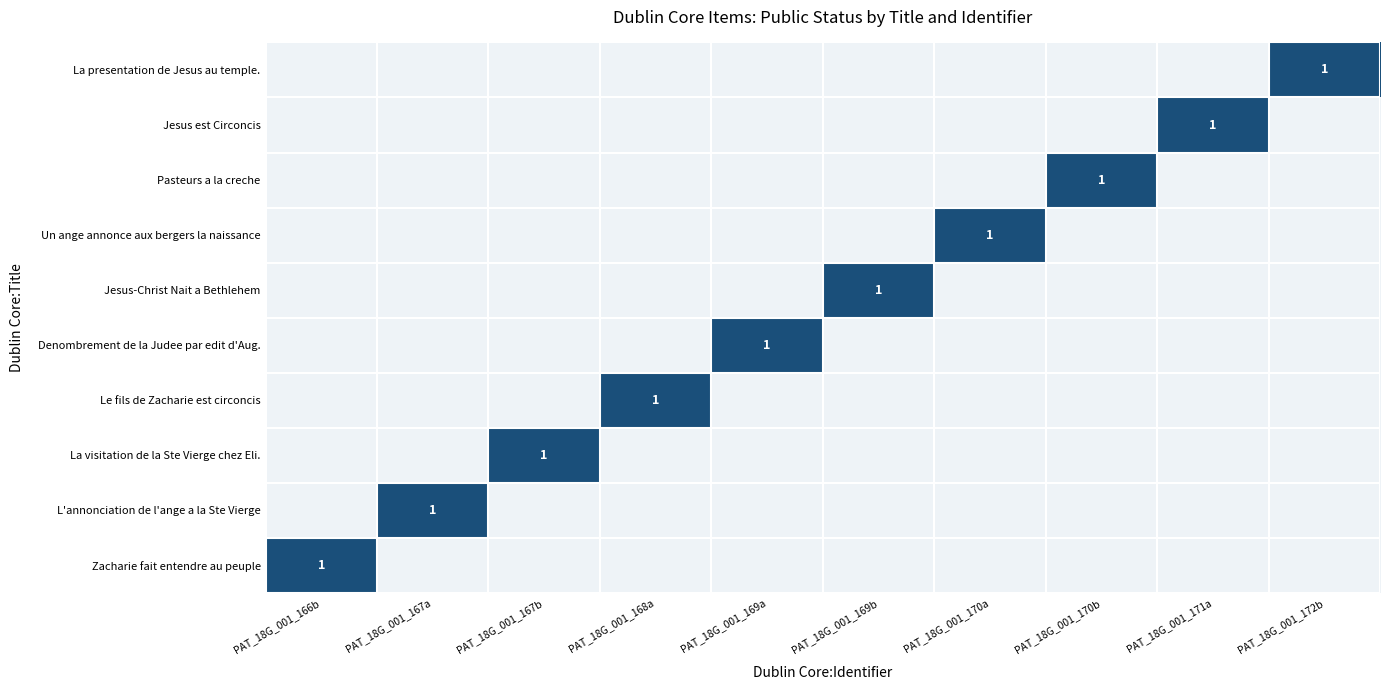

Is it true that Denombrement de la Judee par edit d'Aug. equals 2 at PAT_18G_001_169a?

False